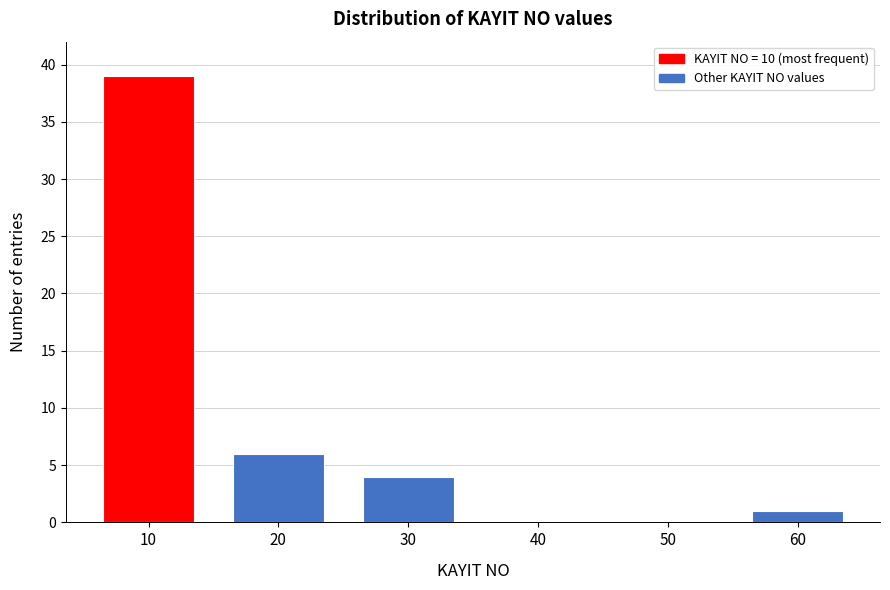

Reading right to left, transcribe all the data shown in this chart.

60=1	50=0	40=0	30=4	20=6	10=39